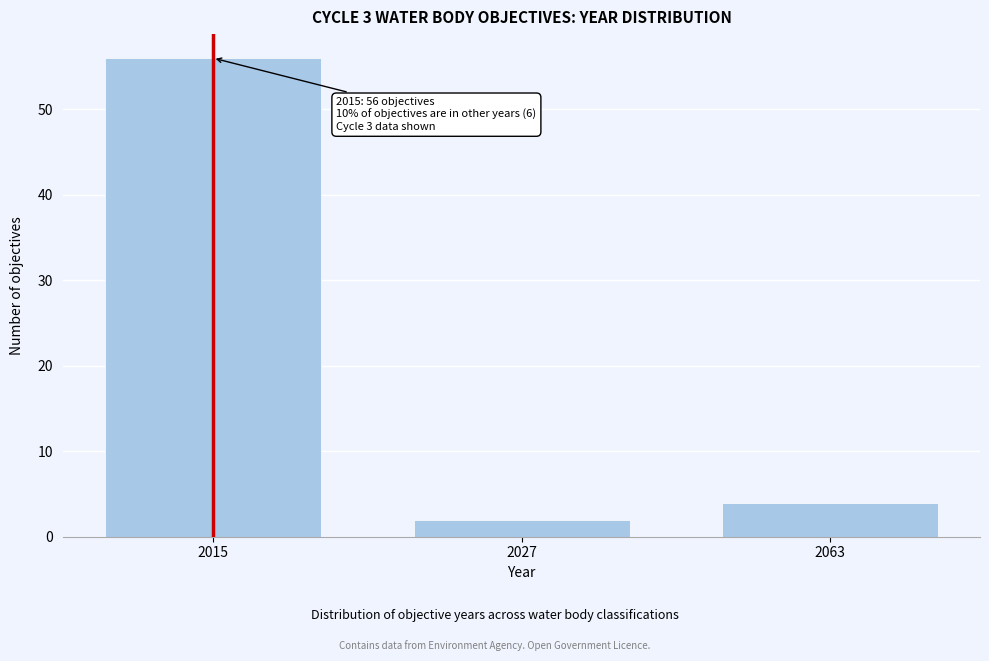

Reading left to right, what are all the values shown in this chart?

56	2	4